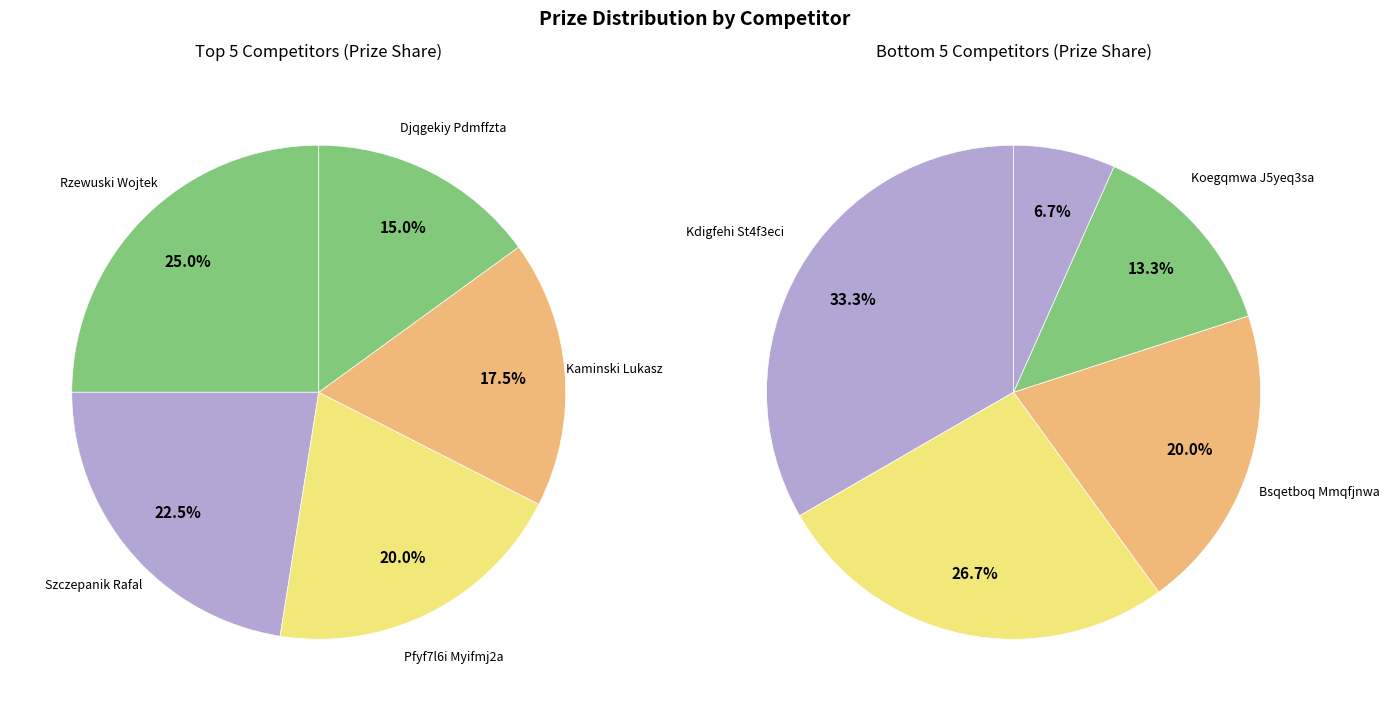

Which slice is the largest?

Rzewuski Wojtek